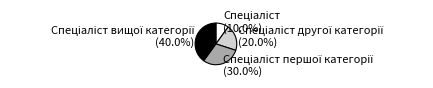

Is there a majority slice in this chart?

No